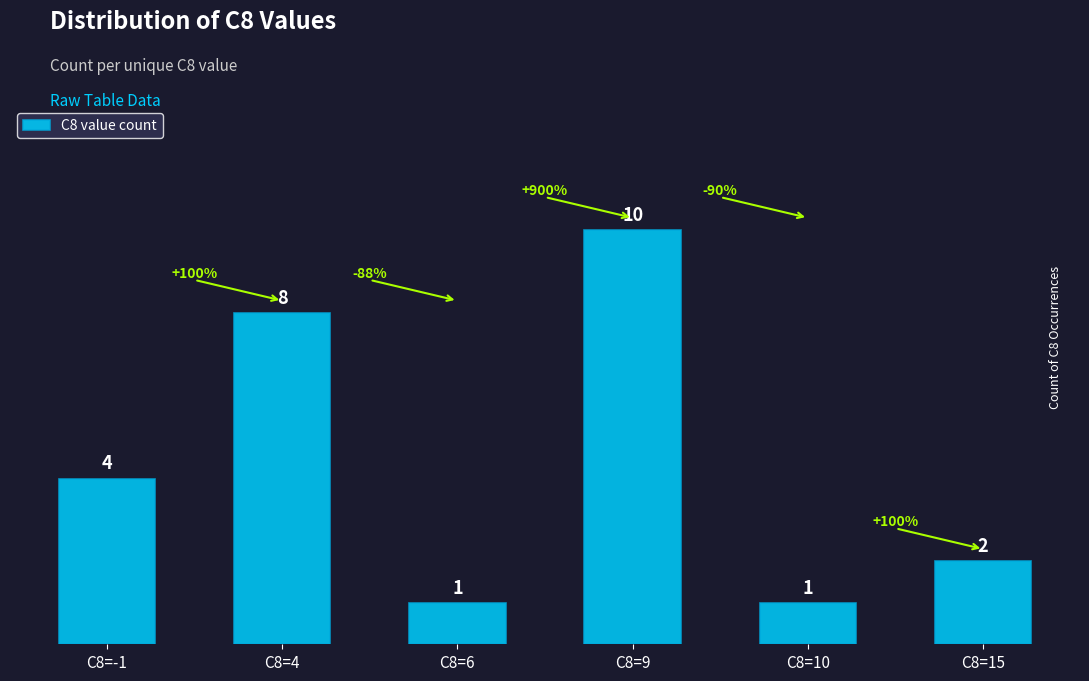

What is the change in value from C8=-1 to C8=10?

-3